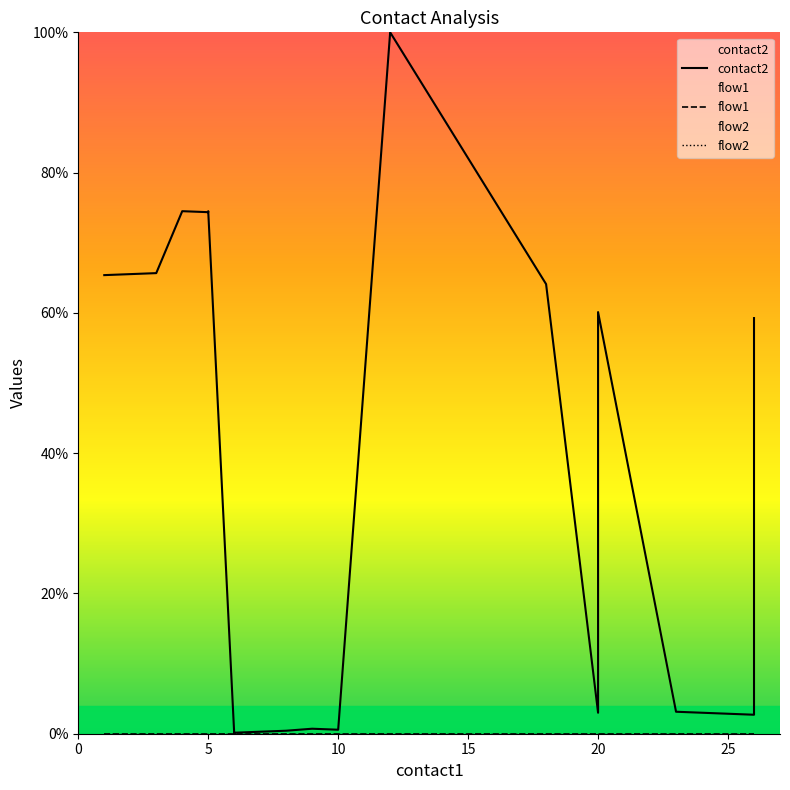

Which series has the largest range (max minus min)?

contact2